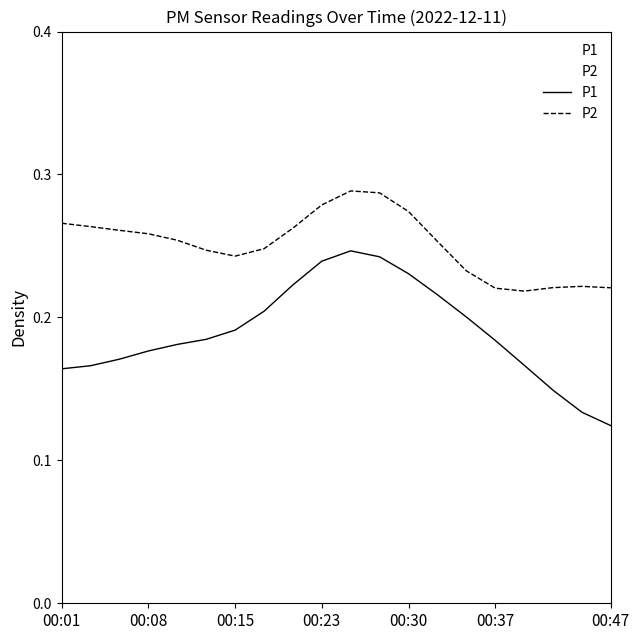

Which series has the largest total across all categories?

P2